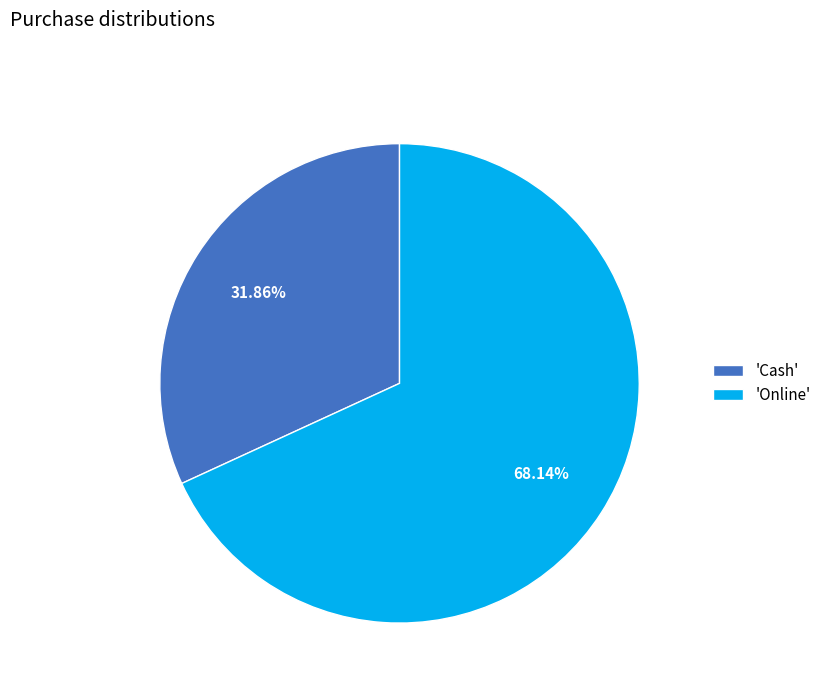

Combined, do 'Online' and 'Cash' account for over 50%?

Yes